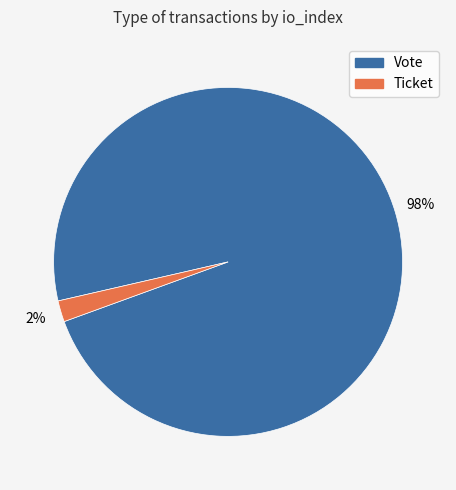

How many slices are in this pie chart?

2